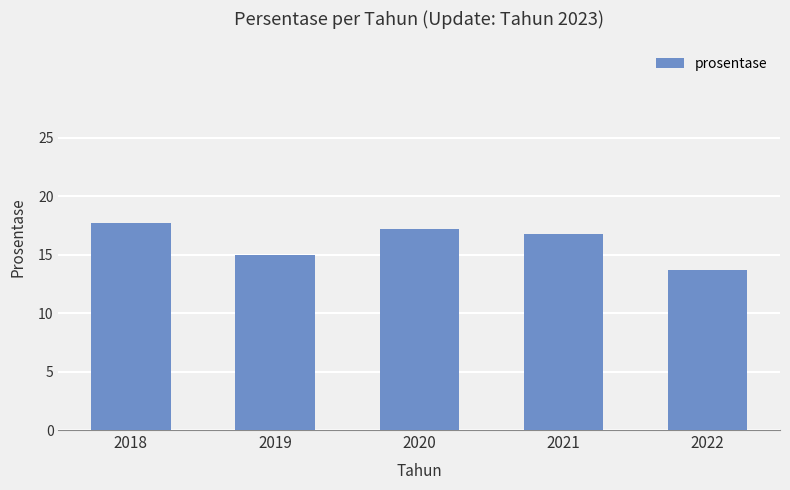

True or false: the data shows 5.2 at 2019.

False